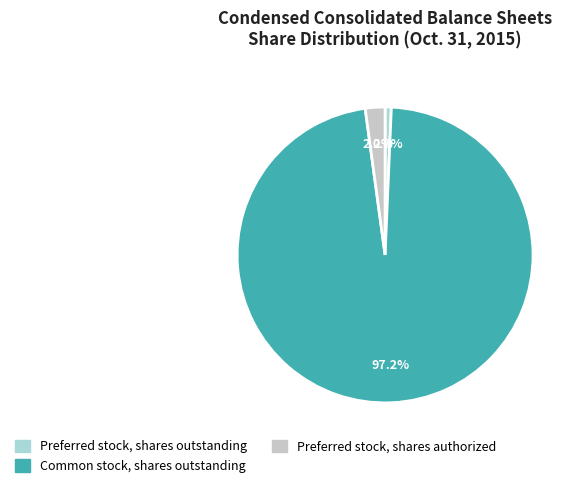

The Preferred stock, shares authorized slice represents 2% of the pie. True or false?

True